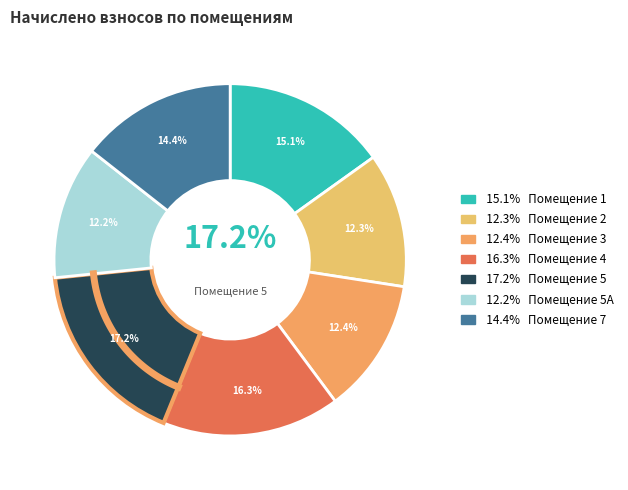

Does 1 account for over 50% of the chart?

No